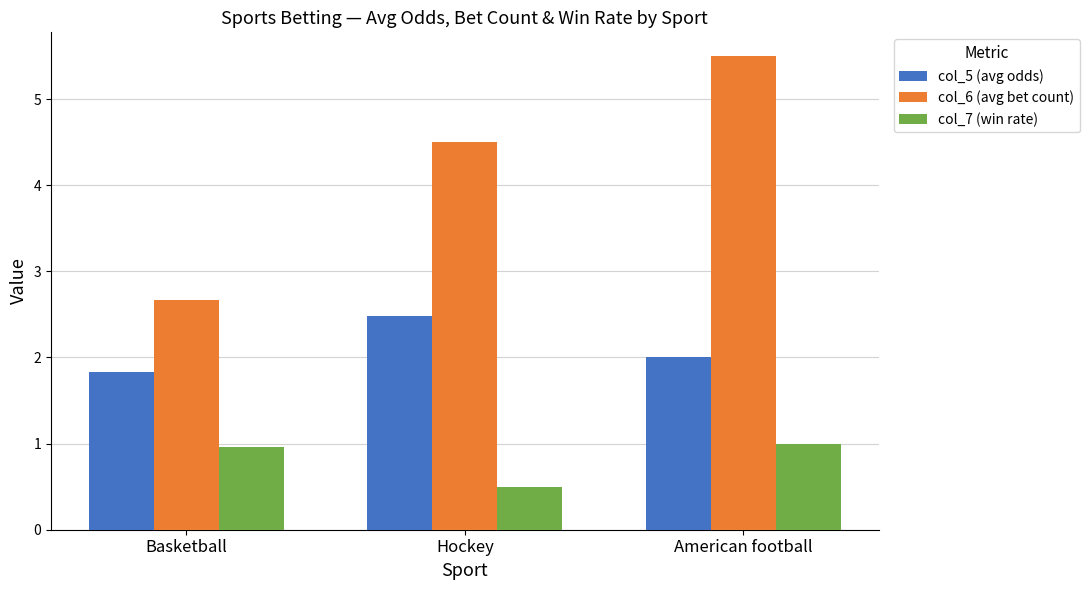

At how many categories does at least one series exceed 1?

3